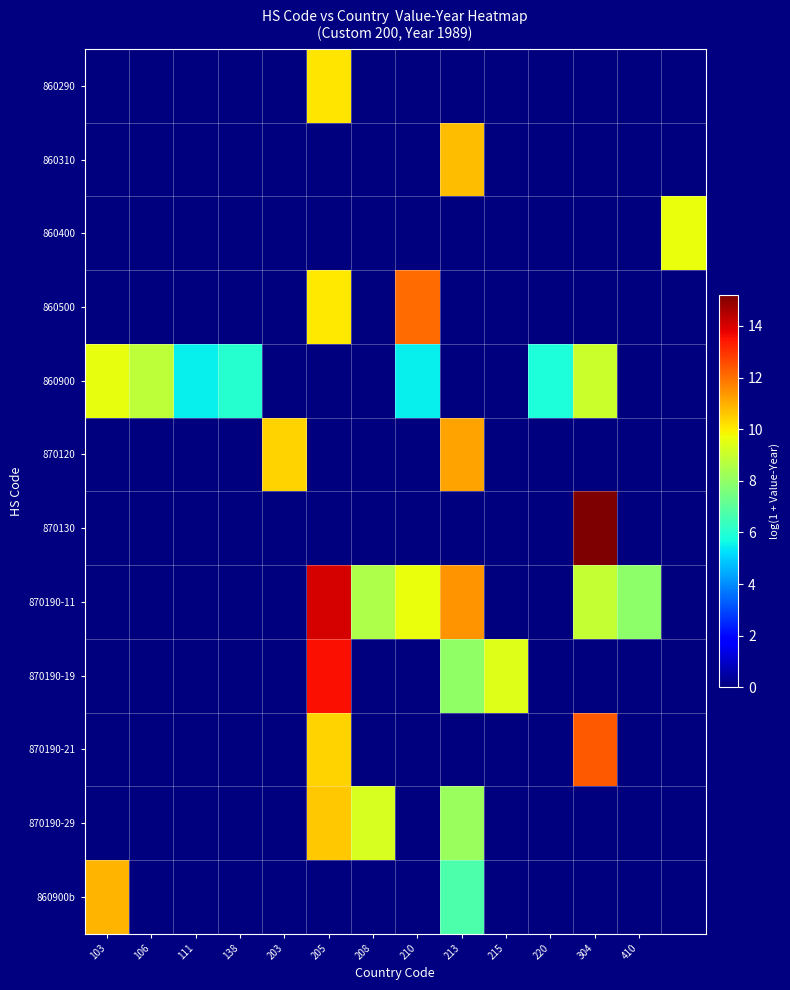

Reading right to left, extract all data points from this chart.

860290: 0.0	0.0	0.0	0.0	0.0	0.0	0.0	0.0	10.1	0.0	0.0	0.0	0.0	0.0
860310: 0.0	0.0	0.0	0.0	0.0	10.8	0.0	0.0	0.0	0.0	0.0	0.0	0.0	0.0
860400: 9.6	0.0	0.0	0.0	0.0	0.0	0.0	0.0	0.0	0.0	0.0	0.0	0.0	0.0
860500: 0.0	0.0	0.0	0.0	0.0	0.0	12.0	0.0	10.0	0.0	0.0	0.0	0.0	0.0
860900: 0.0	0.0	9.1	5.8	0.0	0.0	5.5	0.0	0.0	0.0	6.0	5.5	8.8	9.6
870120: 0.0	0.0	0.0	0.0	0.0	11.2	0.0	0.0	0.0	10.4	0.0	0.0	0.0	0.0
870130: 0.0	0.0	15.2	0.0	0.0	0.0	0.0	0.0	0.0	0.0	0.0	0.0	0.0	0.0
870190-11: 0.0	7.9	8.9	0.0	0.0	11.4	9.6	8.5	14.0	0.0	0.0	0.0	0.0	0.0
870190-19: 0.0	0.0	0.0	0.0	9.4	8.0	0.0	0.0	13.5	0.0	0.0	0.0	0.0	0.0
870190-21: 0.0	0.0	12.4	0.0	0.0	0.0	0.0	0.0	10.4	0.0	0.0	0.0	0.0	0.0
870190-29: 0.0	0.0	0.0	0.0	0.0	8.2	0.0	9.3	10.6	0.0	0.0	0.0	0.0	0.0
860900b: 0.0	0.0	0.0	0.0	0.0	6.7	0.0	0.0	0.0	0.0	0.0	0.0	0.0	10.9